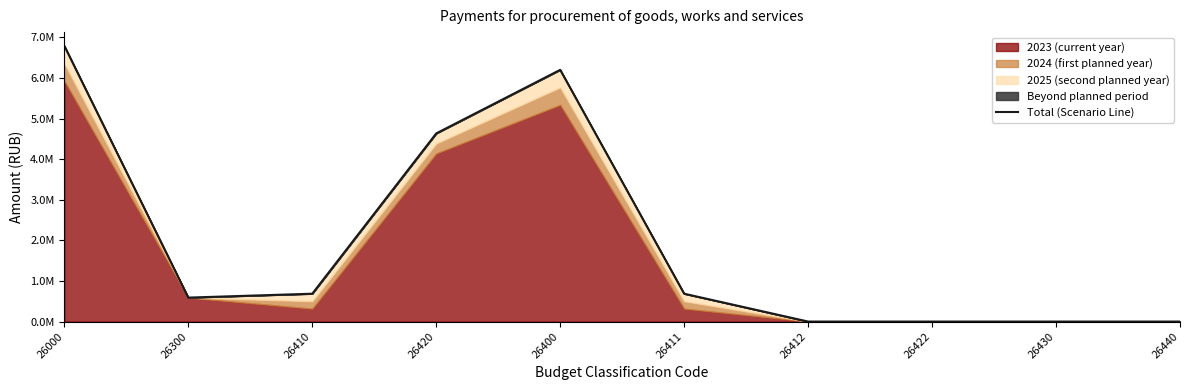

How many values are below 686000?

5